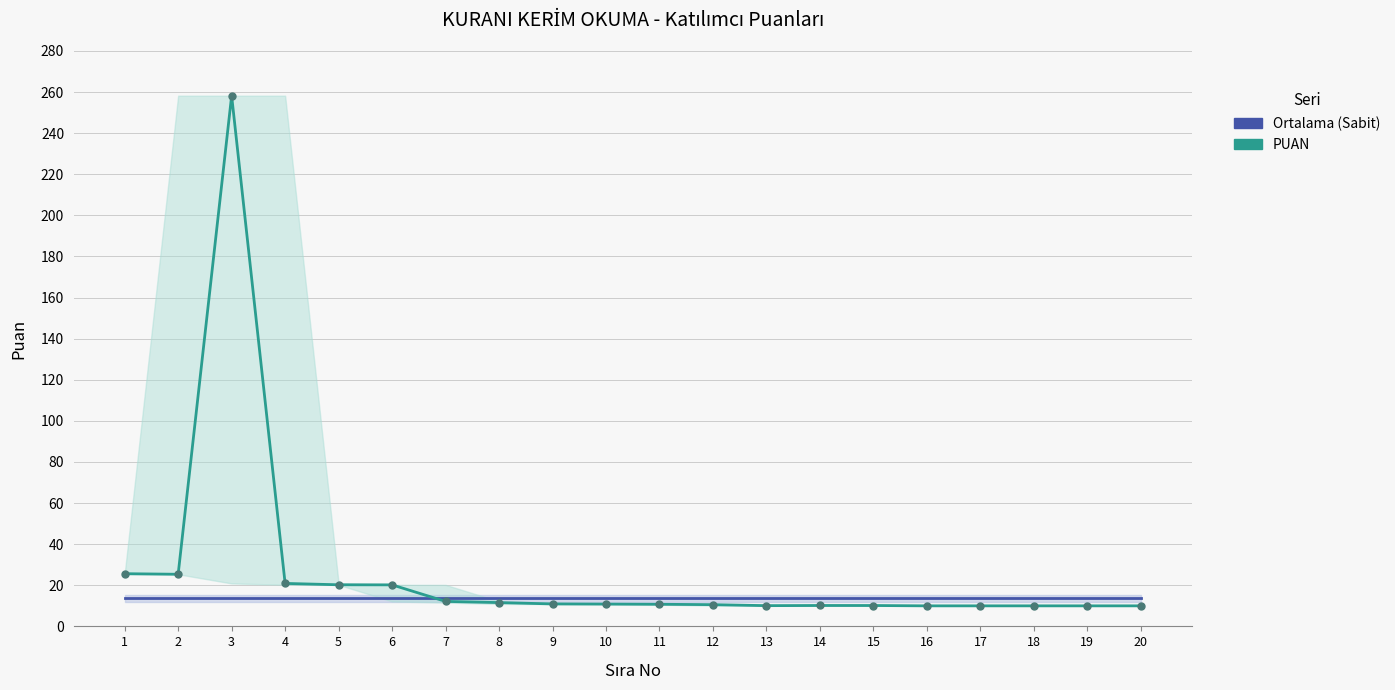

The Ortalama (Sabit) series shows 3.2 at 20. True or false?

False